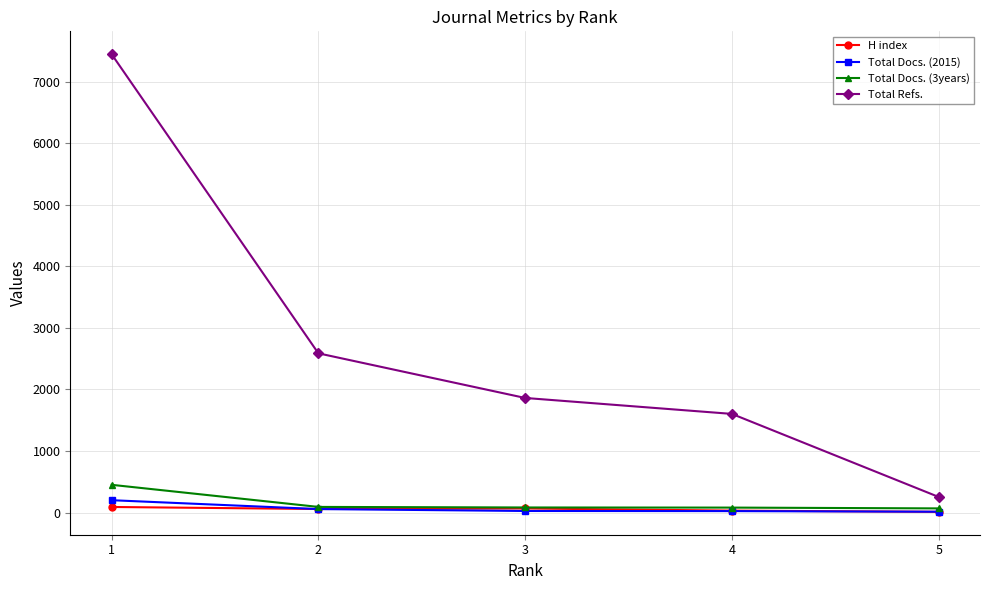

What is the sum of all Total Docs. (2015) values?

322